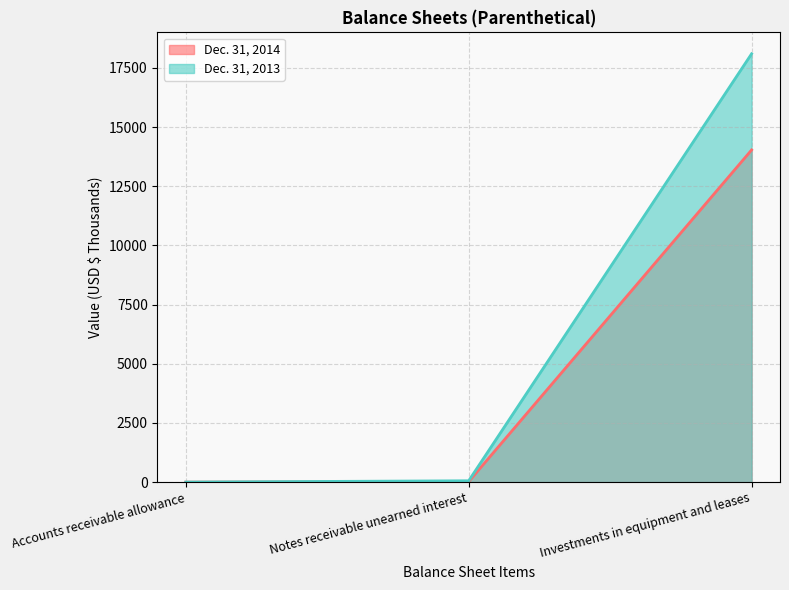

Which series has the widest spread of values?

Dec. 31, 2013